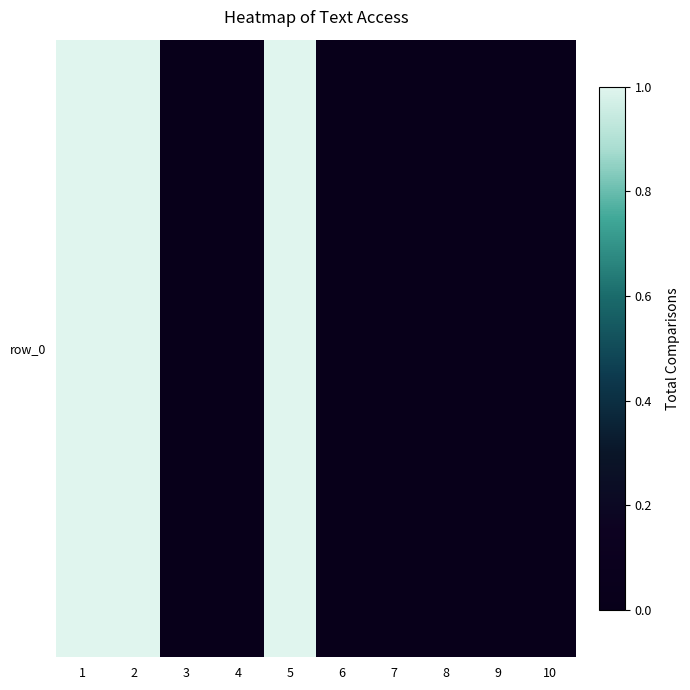

Is it true that the value at 9 is 0?

False